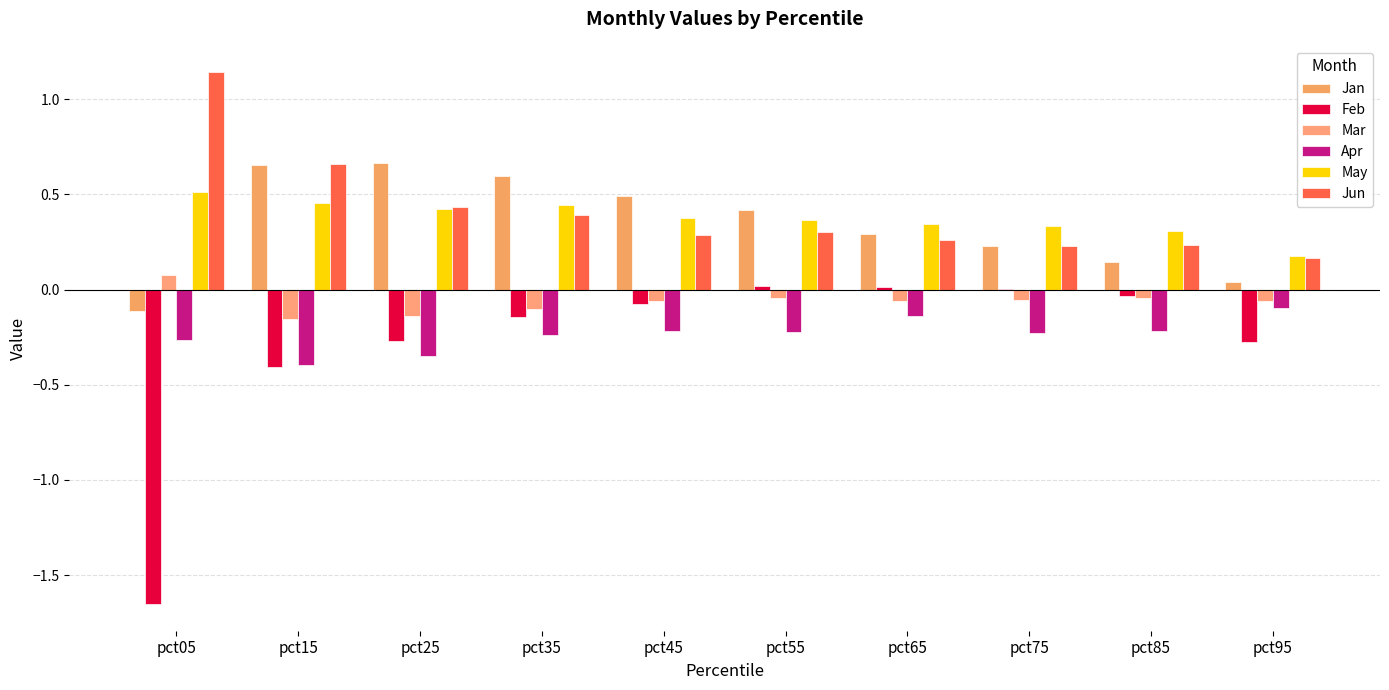

How many data points in Jan are above 0?

9